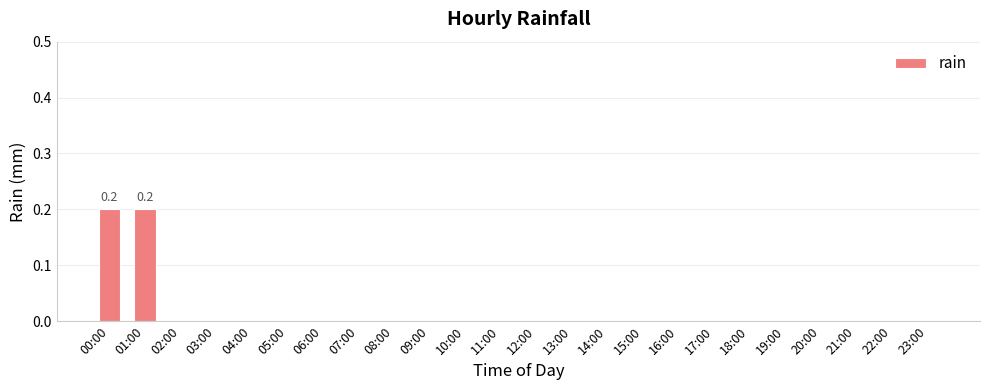

The value at 18:00 is 0.0. True or false?

True